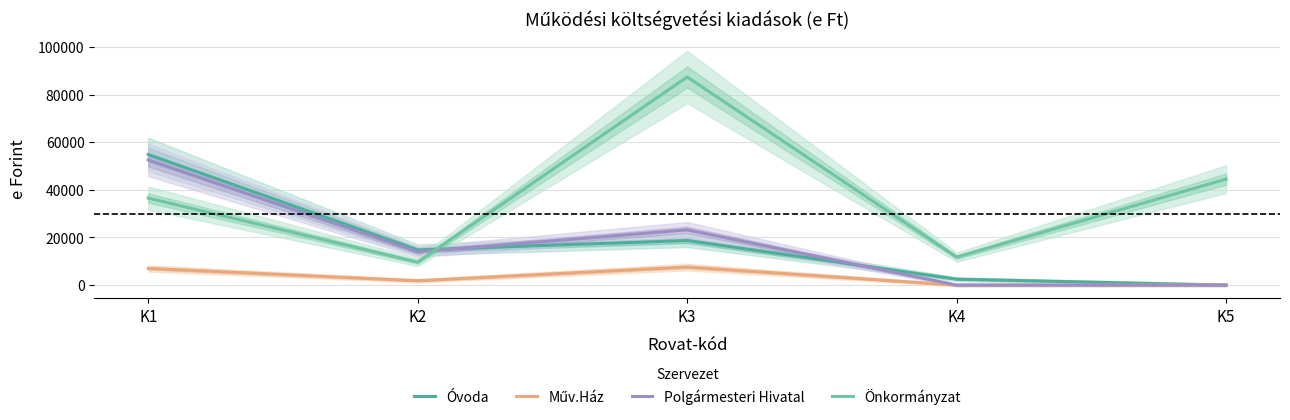

True or false: Polgármesteri Hivatal and Óvoda cross at least once.

True